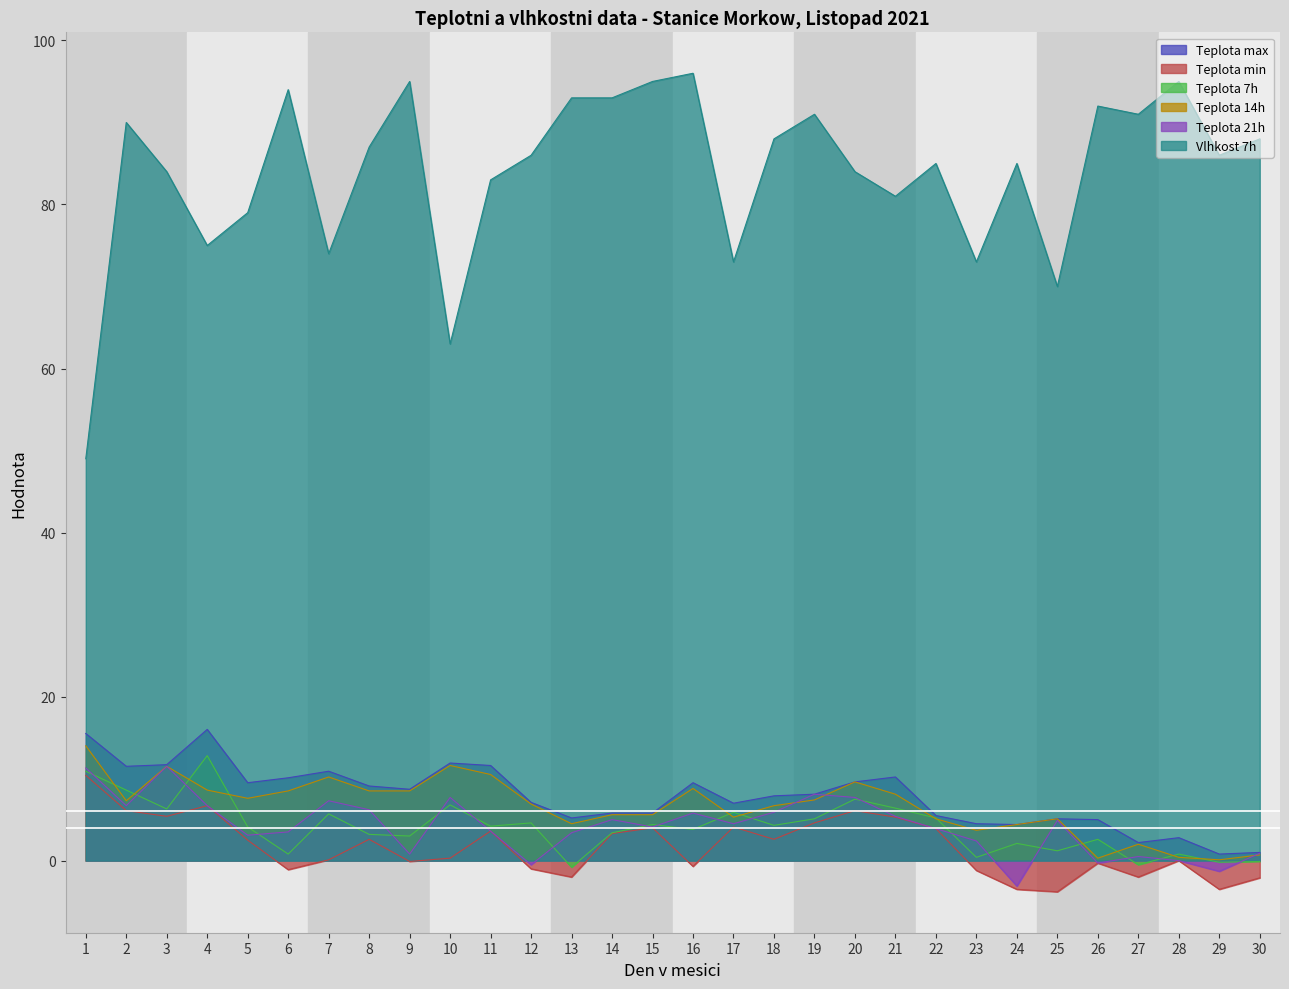

True or false: Teplota 14h has more than 2 interior local peaks.

True